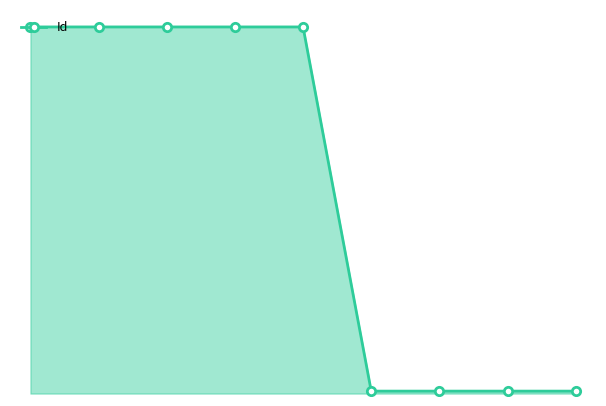

Does the chart have visible grid lines?

No